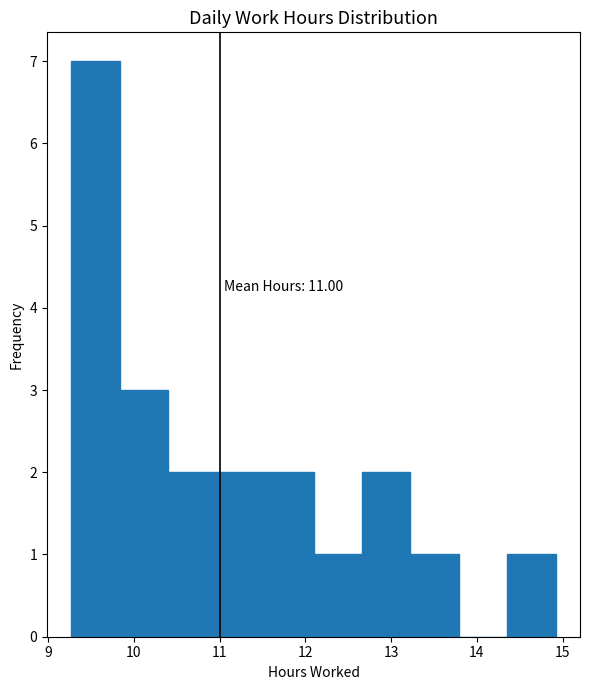

Over which range of the x-axis is the bar tallest?

9.3 to 9.8